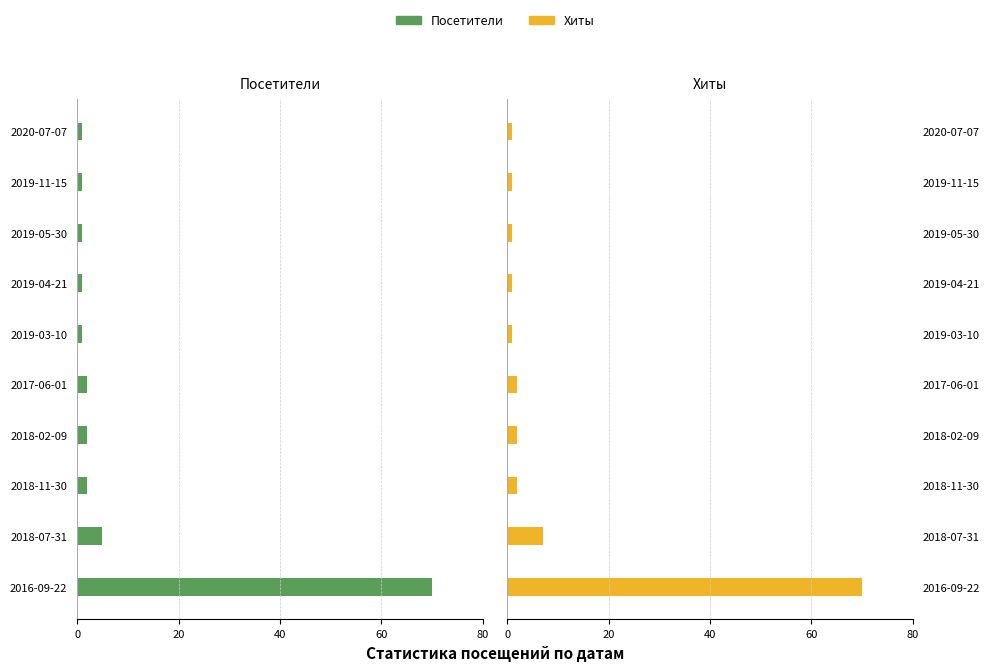

How many groups of bars are there?

10